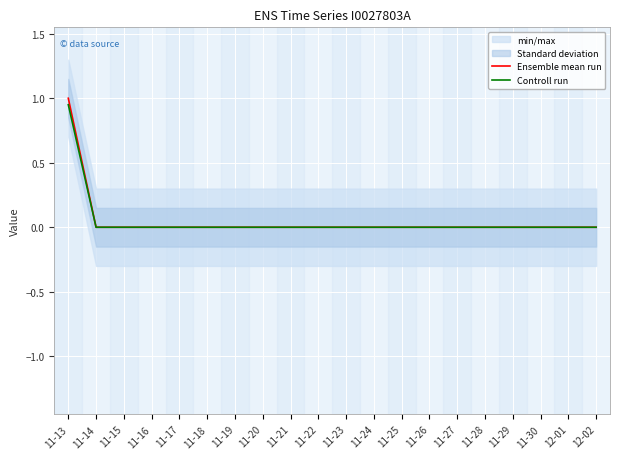

At which label does Ensemble mean run reach its peak?

11-13